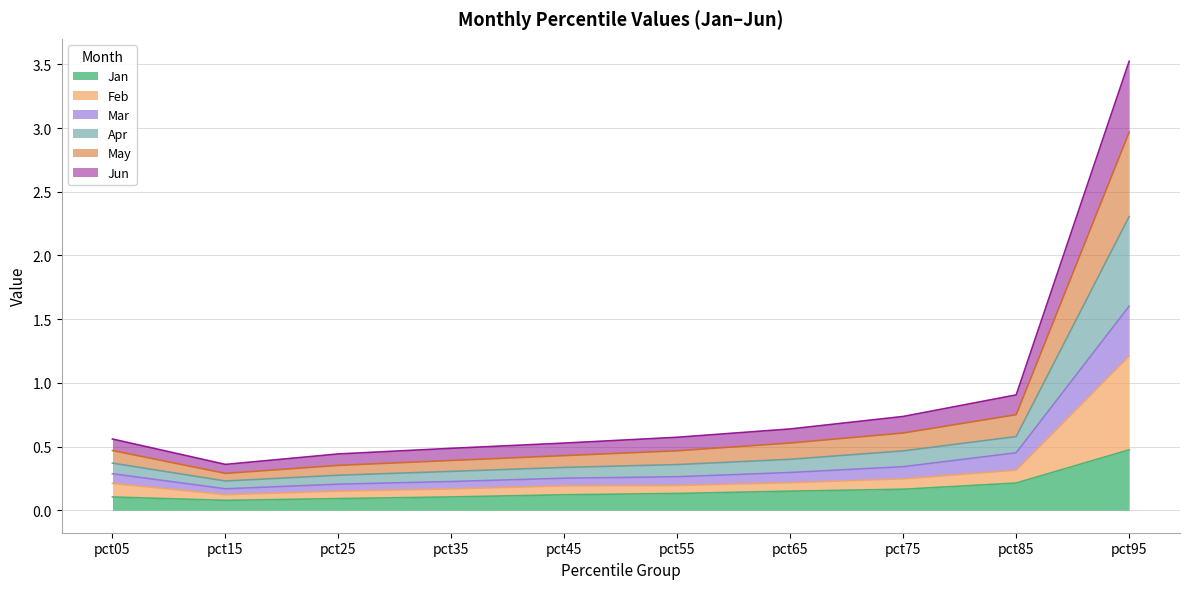

At how many categories does at least one series exceed 2?

1